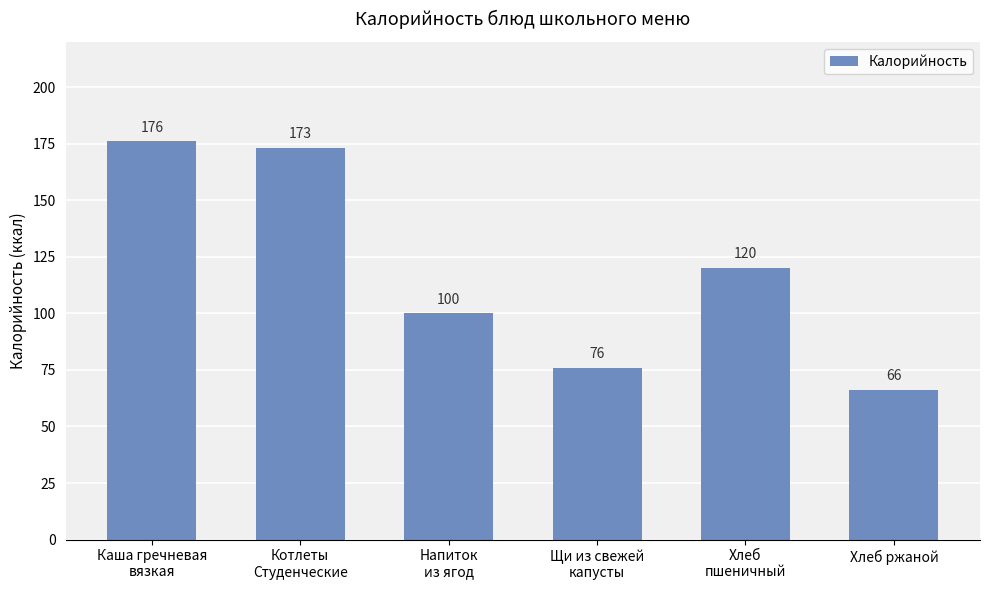

The chart shows a value of 120 at Хлеб
пшеничный. True or false?

True